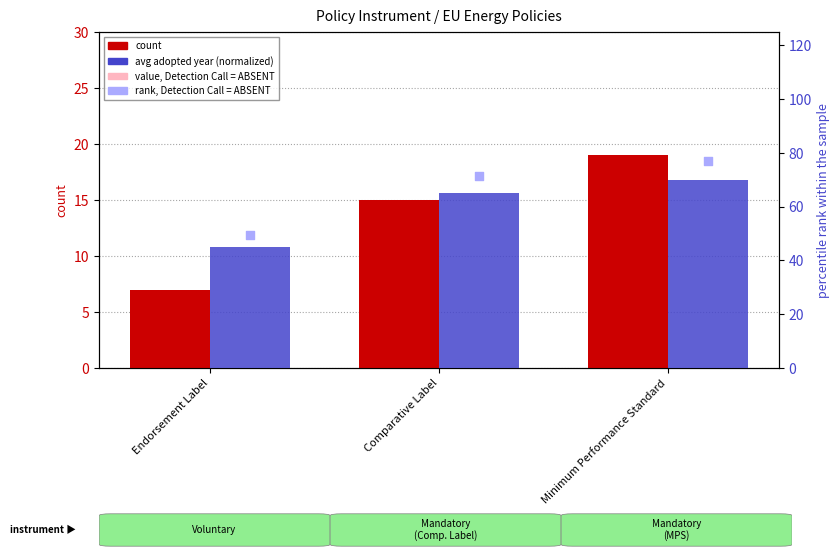

Which series reaches the minimum Y coordinate?

value, Detection Call = ABSENT